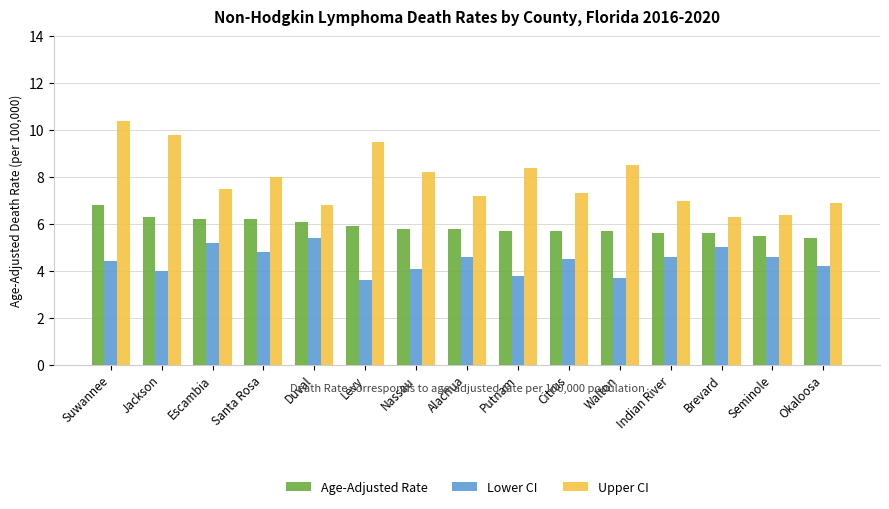

Reading left to right, what are all the values shown in this chart?

Age-Adjusted Rate: 6.8	6.3	6.2	6.2	6.1	5.9	5.8	5.8	5.7	5.7	5.7	5.6	5.6	5.5	5.4
Lower CI: 4.4	4.0	5.2	4.8	5.4	3.6	4.1	4.6	3.8	4.5	3.7	4.6	5.0	4.6	4.2
Upper CI: 10.4	9.8	7.5	8.0	6.8	9.5	8.2	7.2	8.4	7.3	8.5	7.0	6.3	6.4	6.9